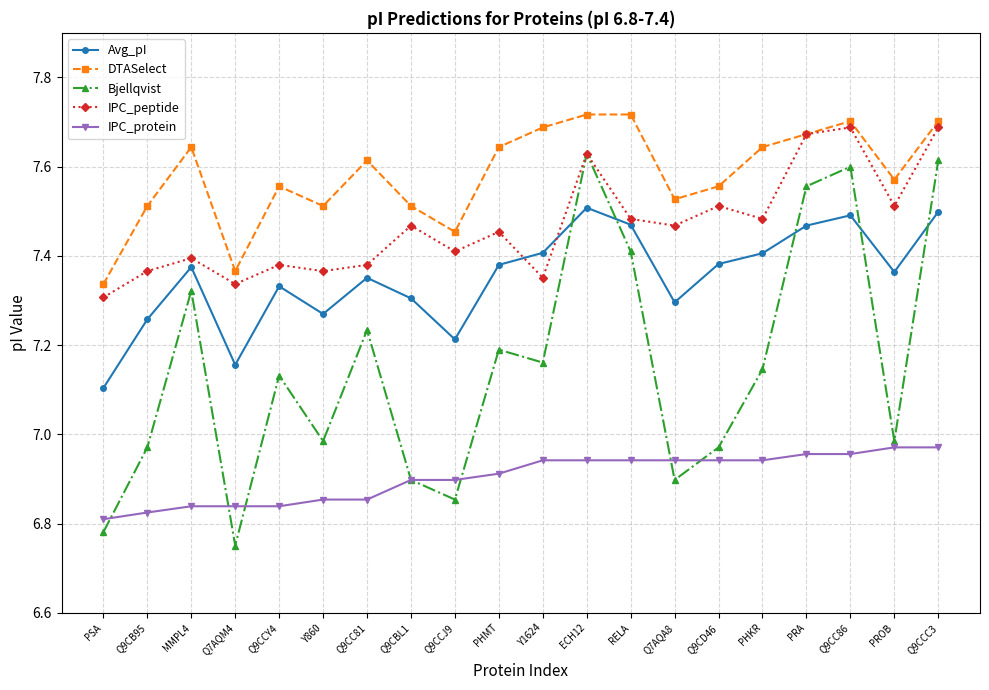

True or false: Bjellqvist and Avg_pI cross at least once.

True